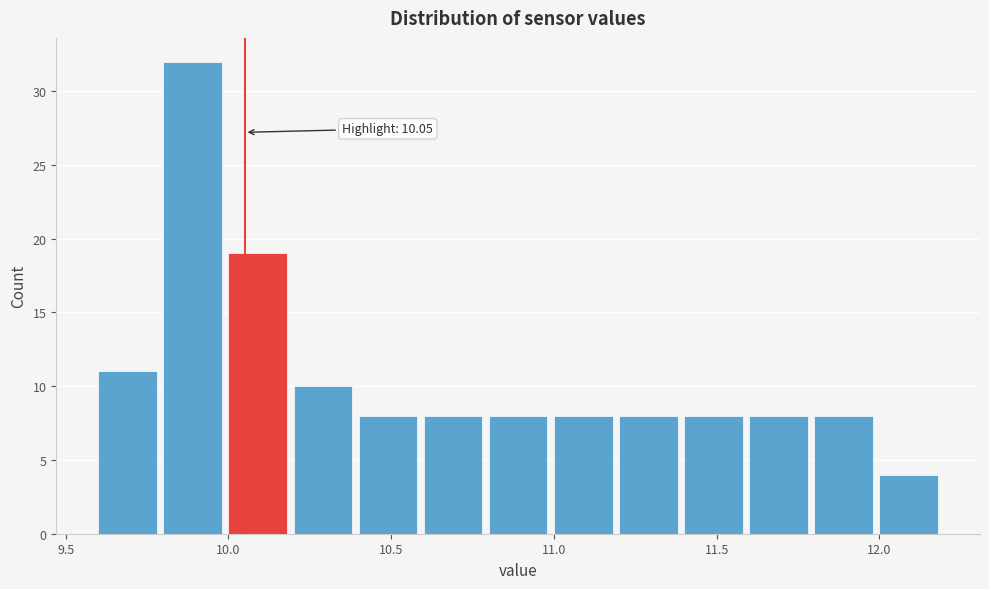

Over which range of the x-axis is the bar tallest?

9.8 to 10.0